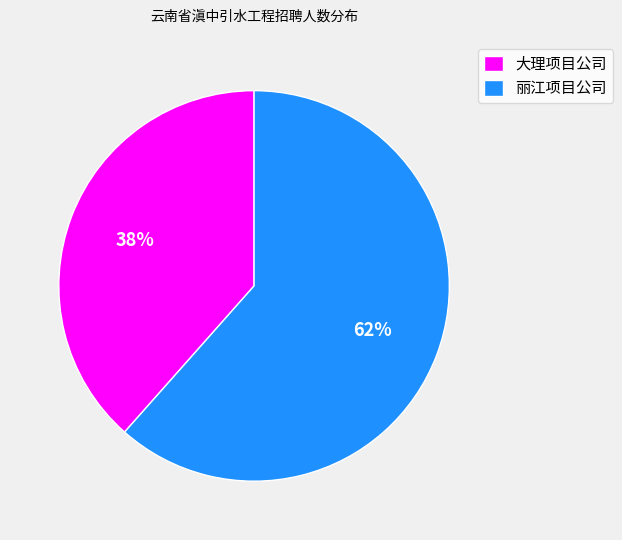

What is the ratio of the value at 大理项目公司 to the value at 丽江项目公司?

0.6